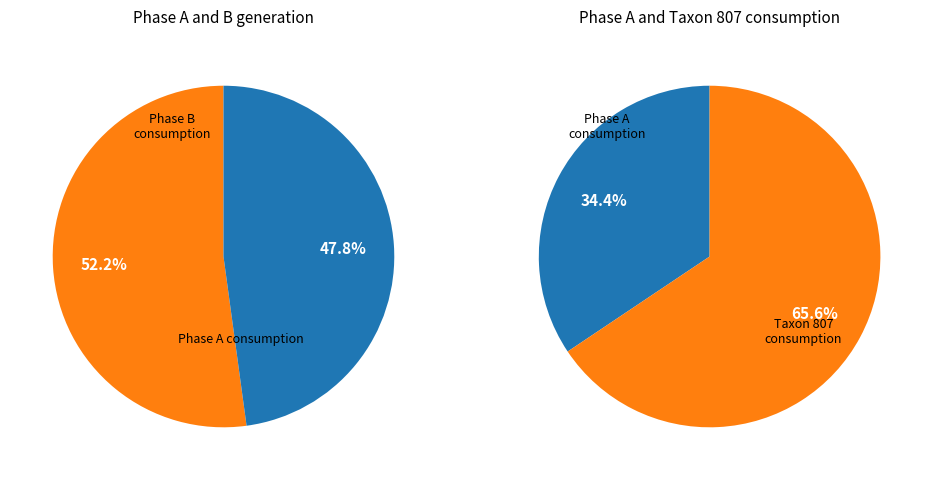

To the nearest percent, what is the difference between the A and B slice percentages?

4%